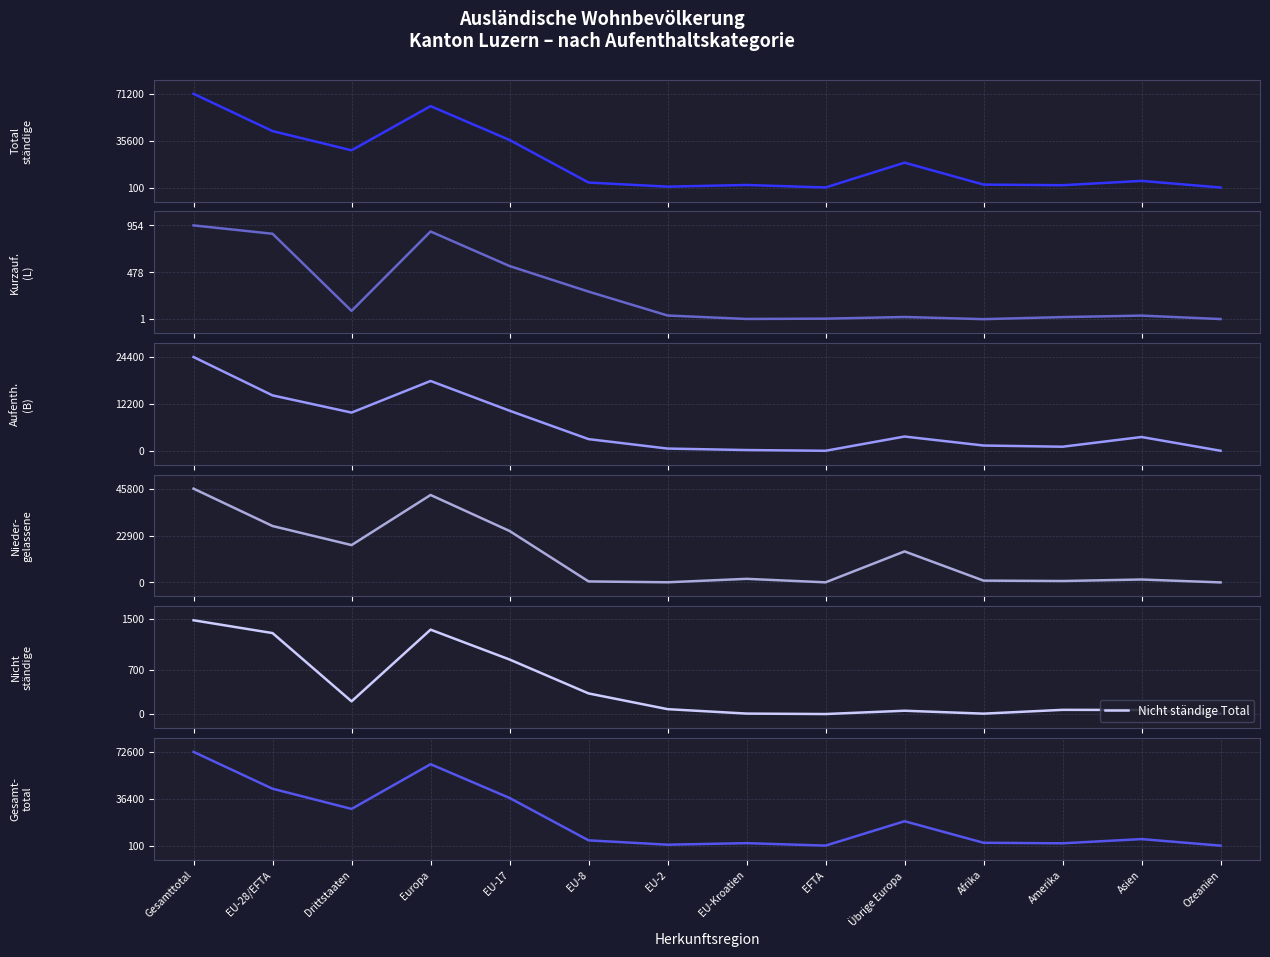

How many lines are shown in the chart?

6